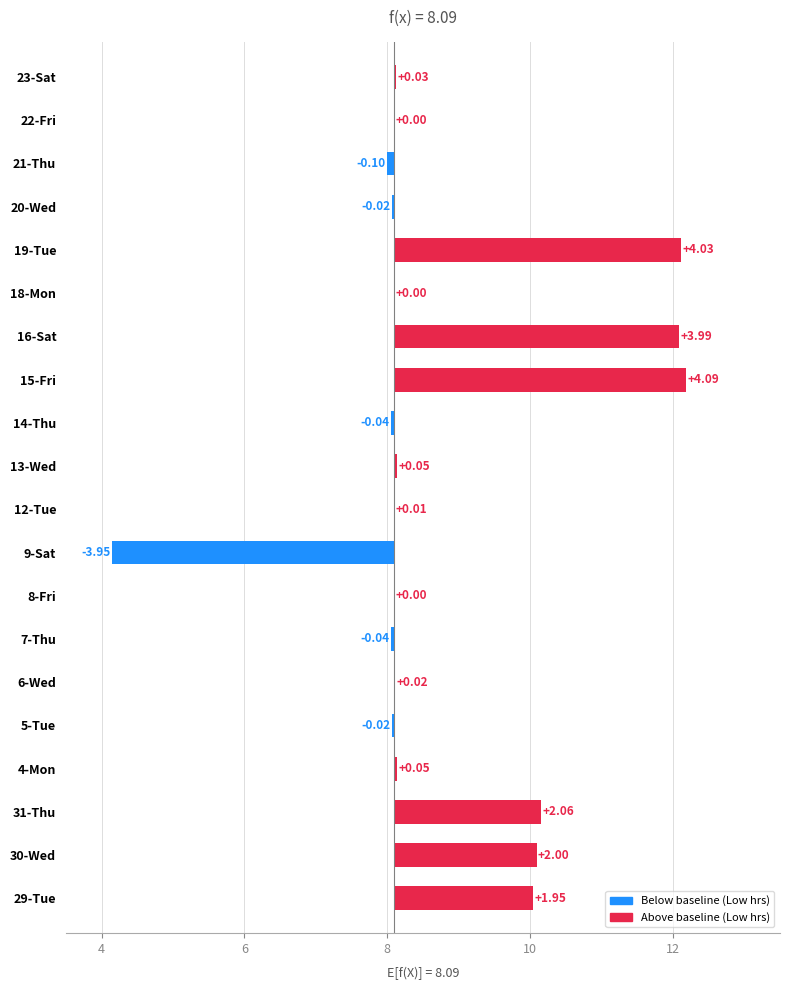

How many values exceed 0?

11